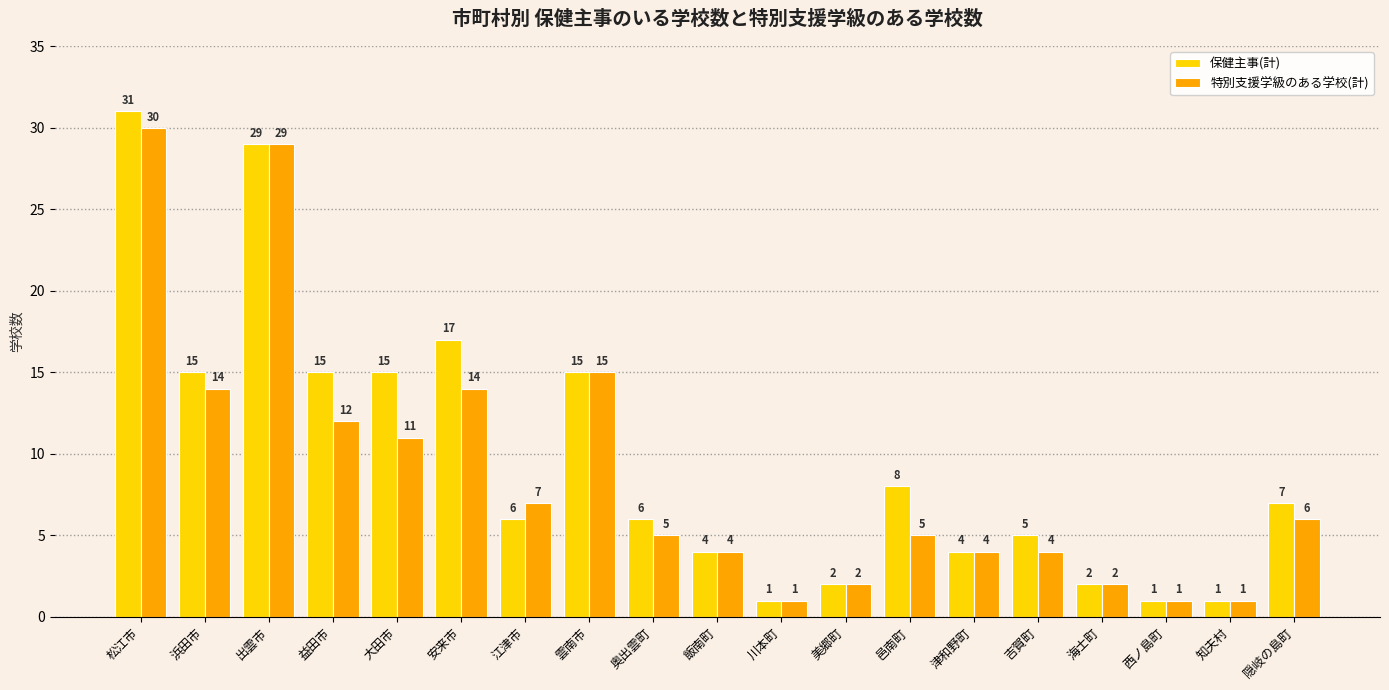

How many groups of bars are there?

19